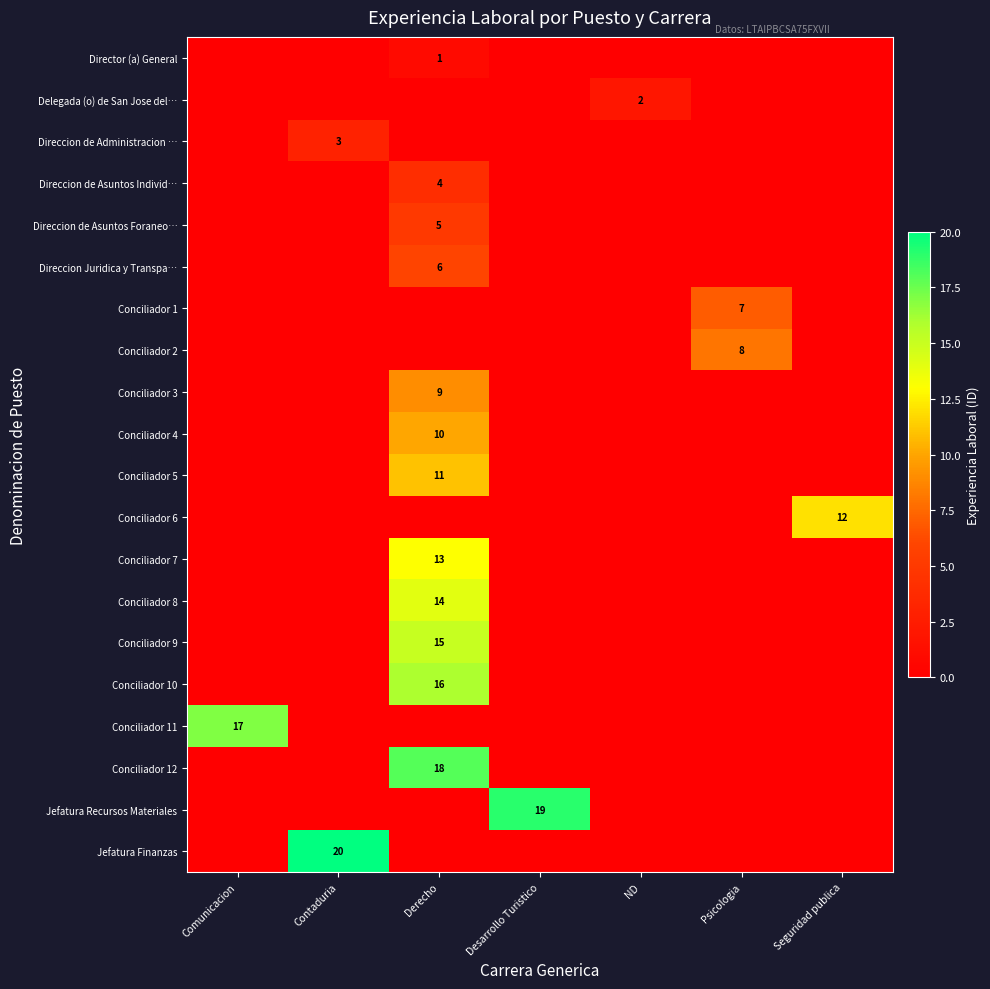

How many values in the row_15 series exceed 0?

1